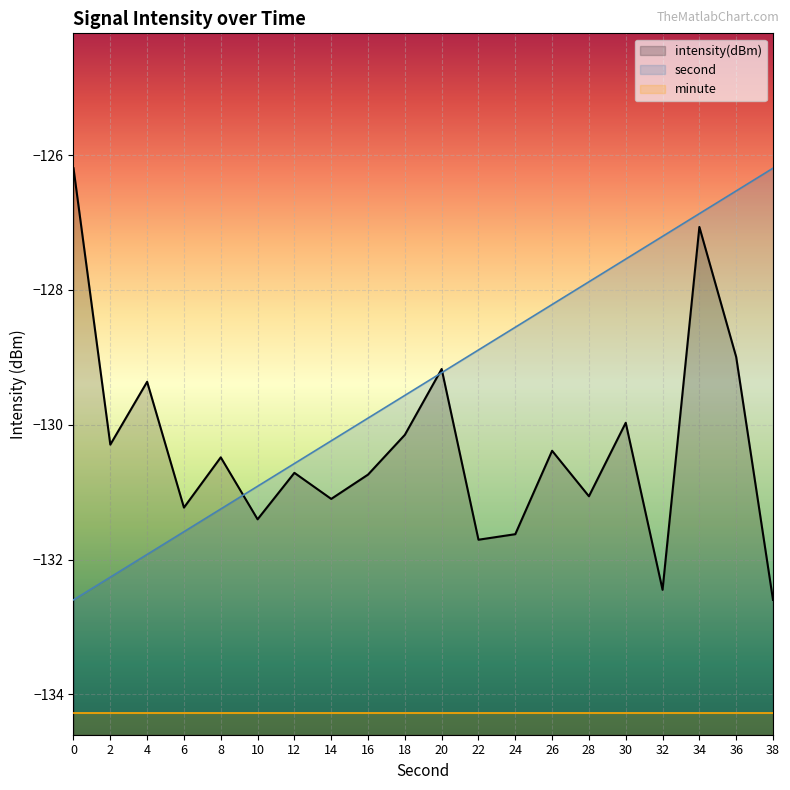

True or false: second has a value of -130.6 at 12.

True